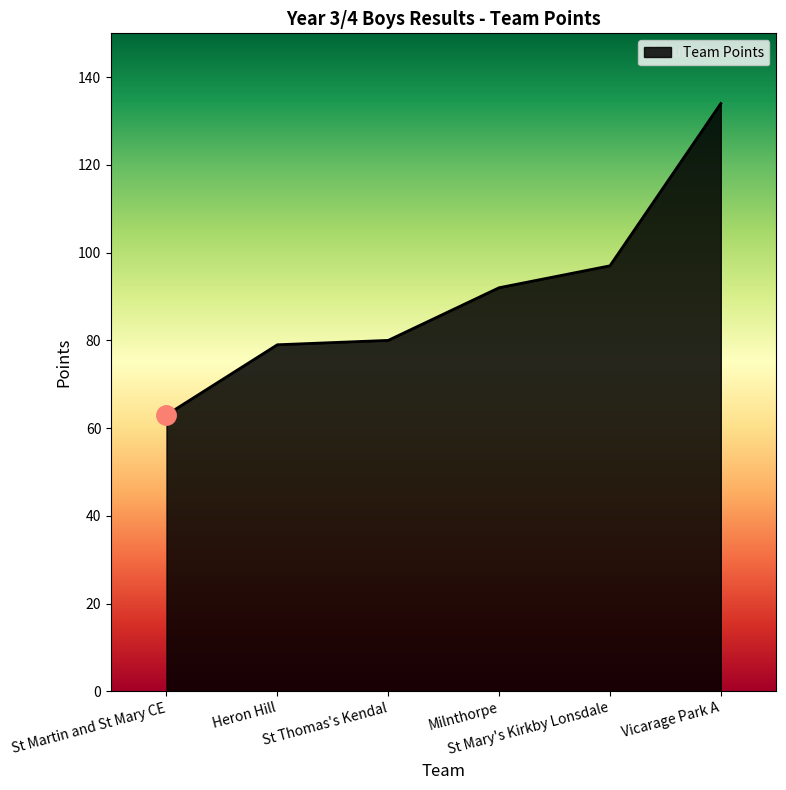

How many lines are shown in the chart?

1